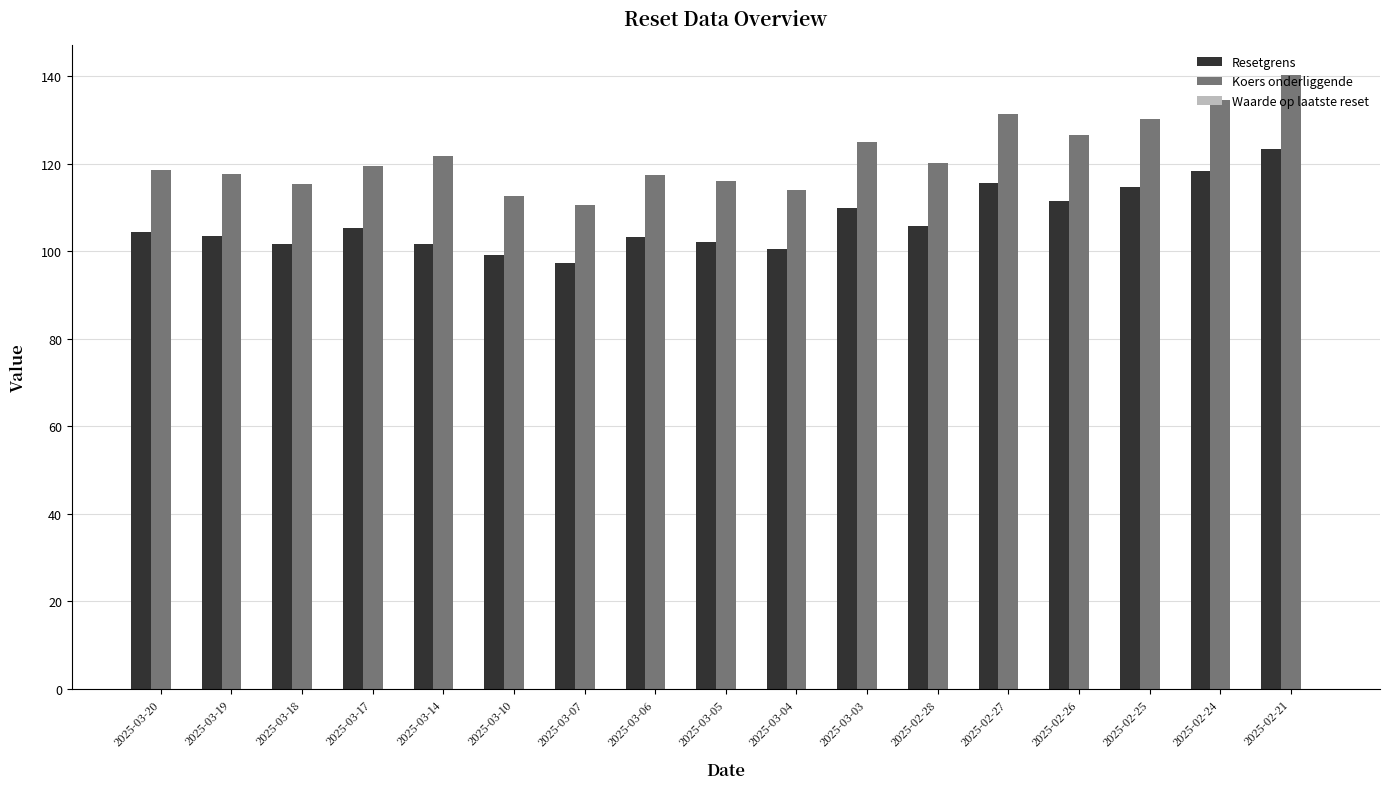

True or false: Resetgrens has a value of 102.1 at 2025-03-05.

True